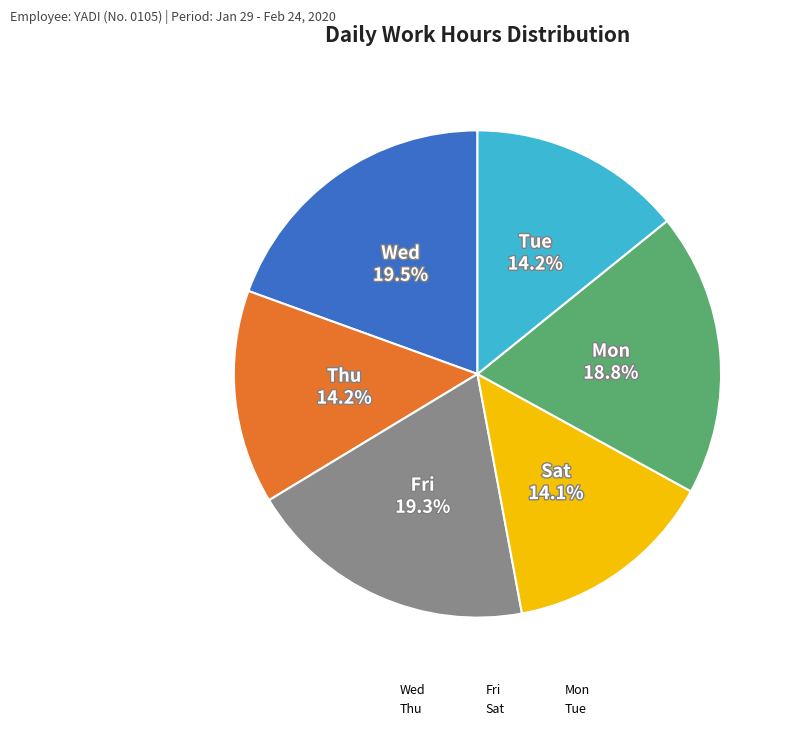

To the nearest percent, what is the difference between the largest and smallest slice percentages?

5%